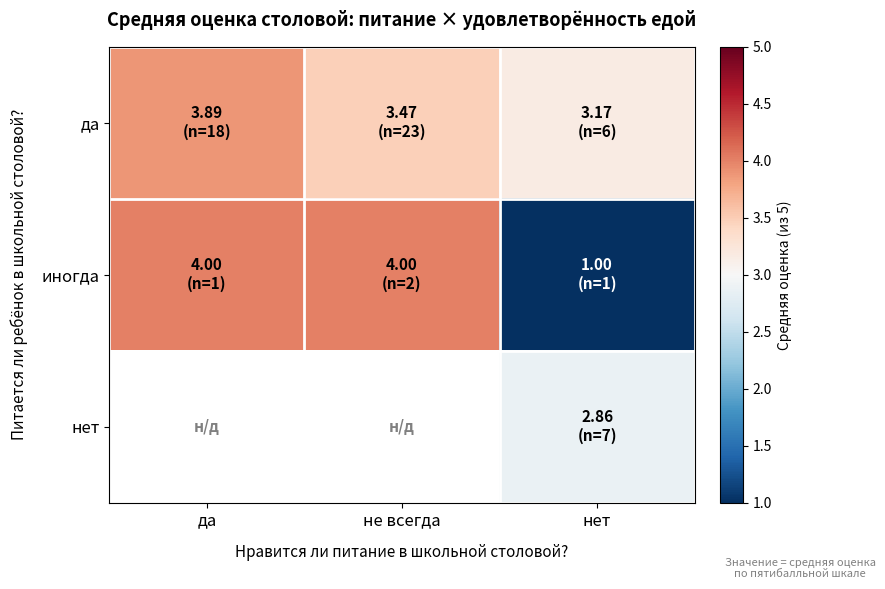

How many data points in иногда are less than 4?

1